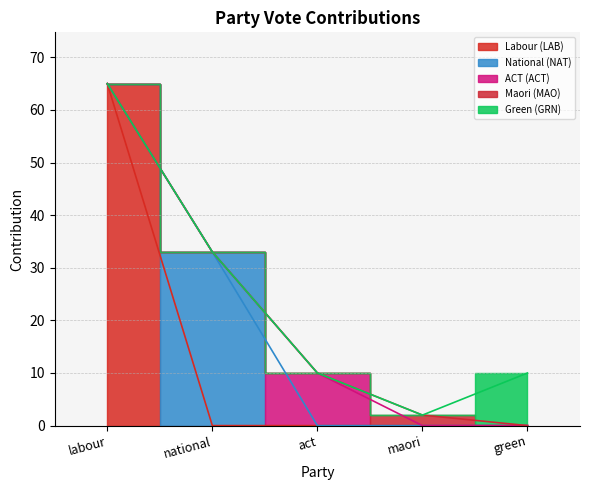

What is the value of the Labour (LAB) point at the 1st from the left?

65